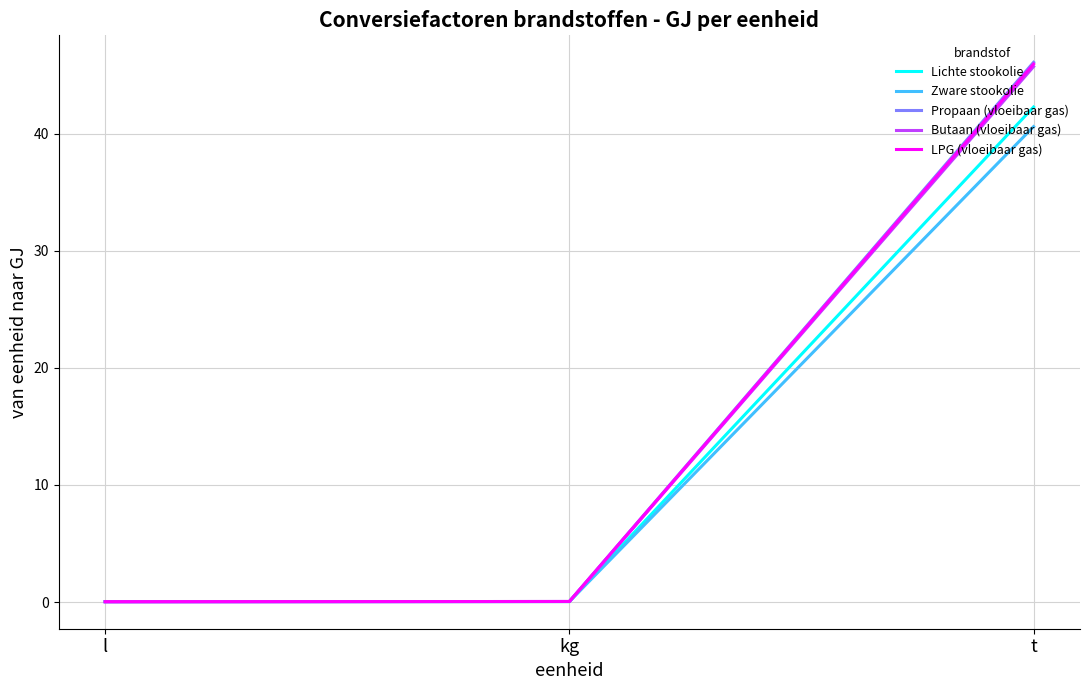

At which category is the sum across all series the highest?

t